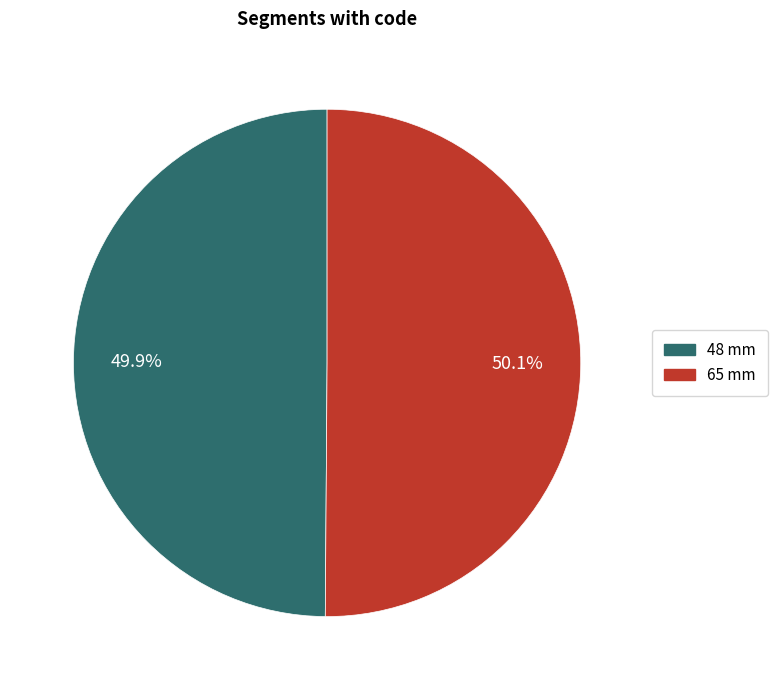

To the nearest percent, what portion does 48 mm represent?

50%